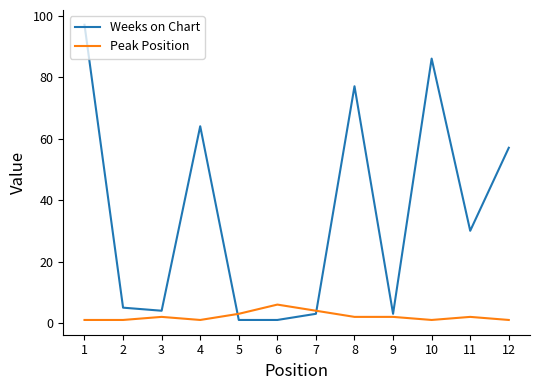

Reading right to left, what are all the values shown in this chart?

Weeks on Chart: 12=57	11=30	10=86	9=3	8=77	7=3	6=1	5=1	4=64	3=4	2=5	1=97
Peak Position: 12=1	11=2	10=1	9=2	8=2	7=4	6=6	5=3	4=1	3=2	2=1	1=1